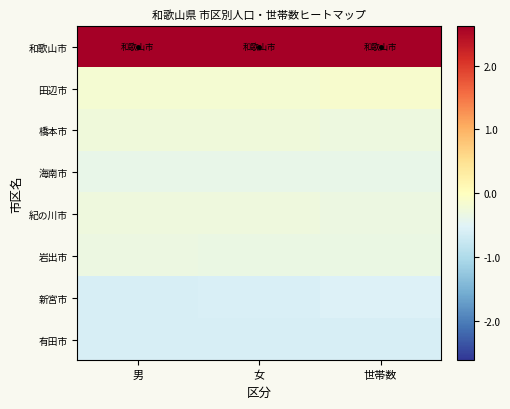

Which has a higher value, 女 or 世帯数?

世帯数